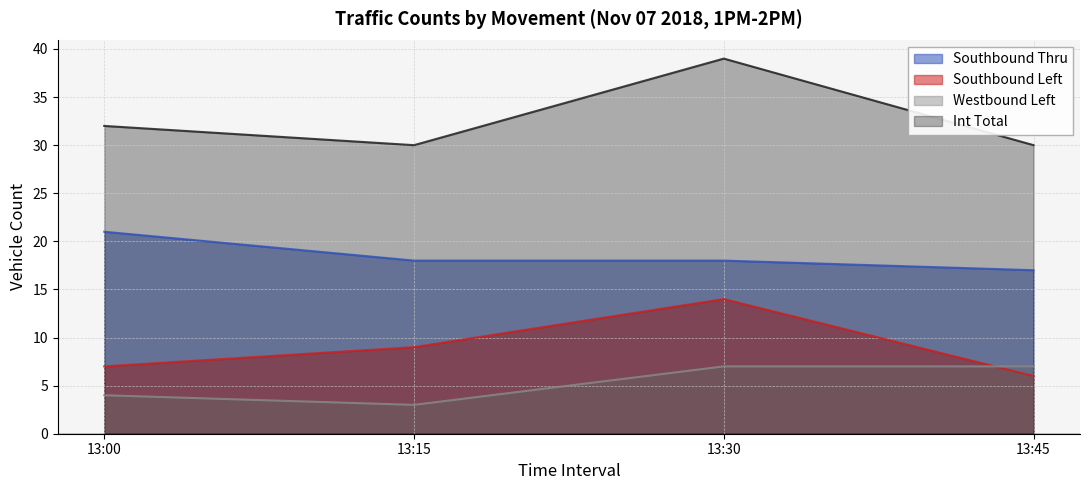

True or false: Southbound Left and Southbound Thru intersect in this chart.

False